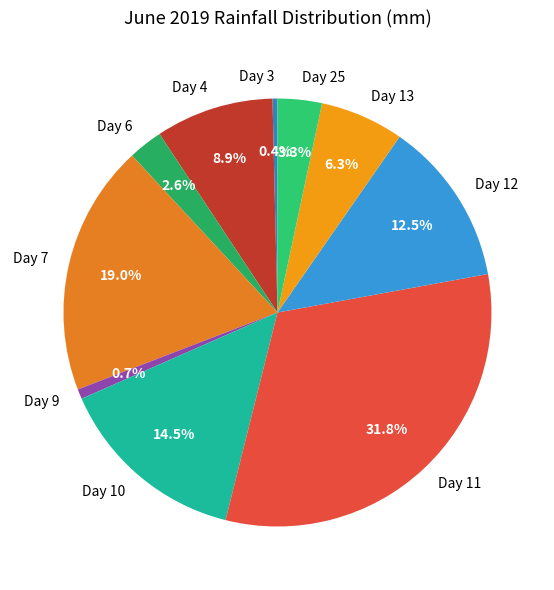

Which has a higher value, Day 25 or Day 3?

Day 25